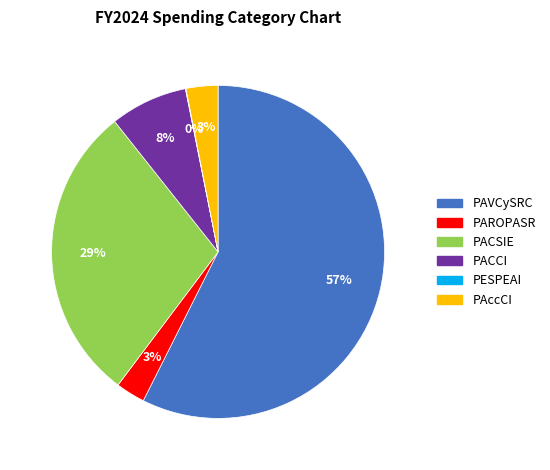

To the nearest percent, what portion does PACCI represent?

8%